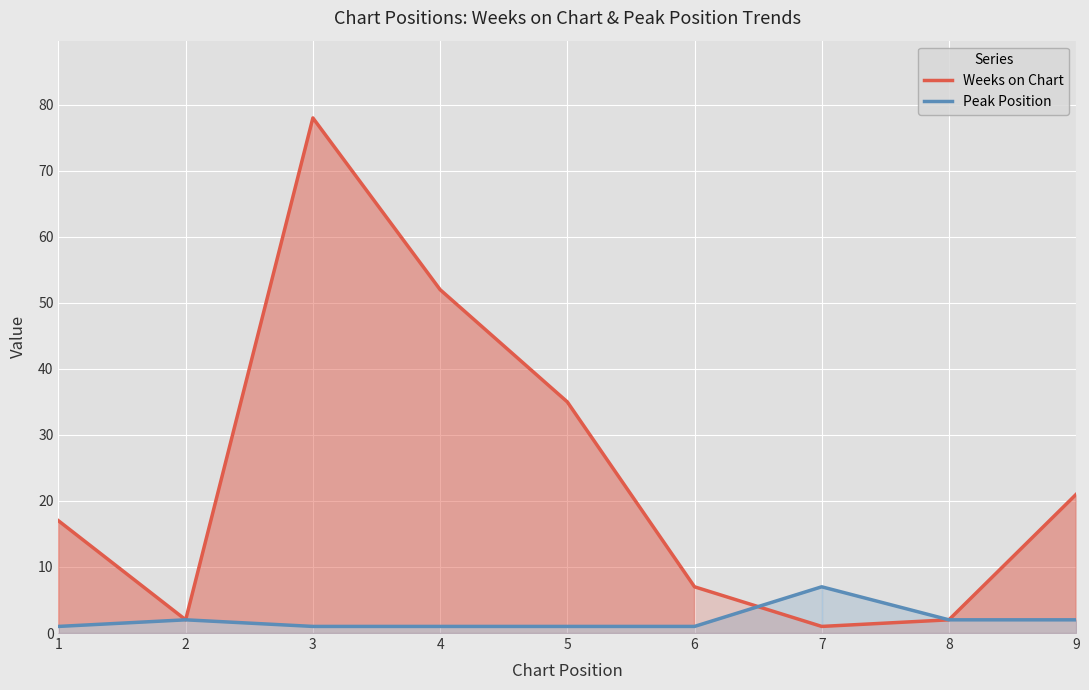

List the series in order of their overall mean, highest first.

Weeks on Chart, Peak Position